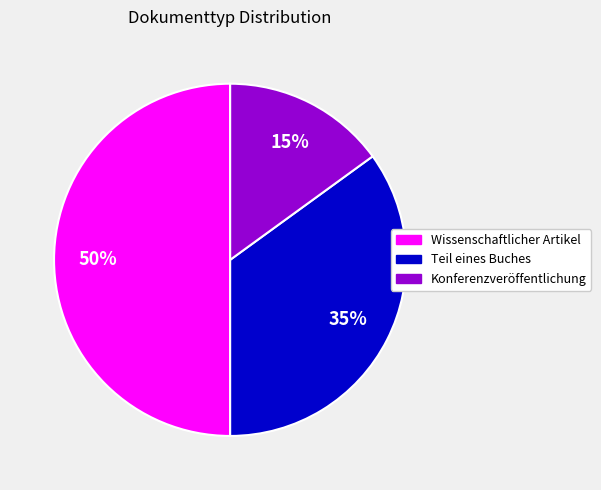

To the nearest percent, what is the combined percentage of Teil eines Buches and Konferenzveröffentlichung?

50%